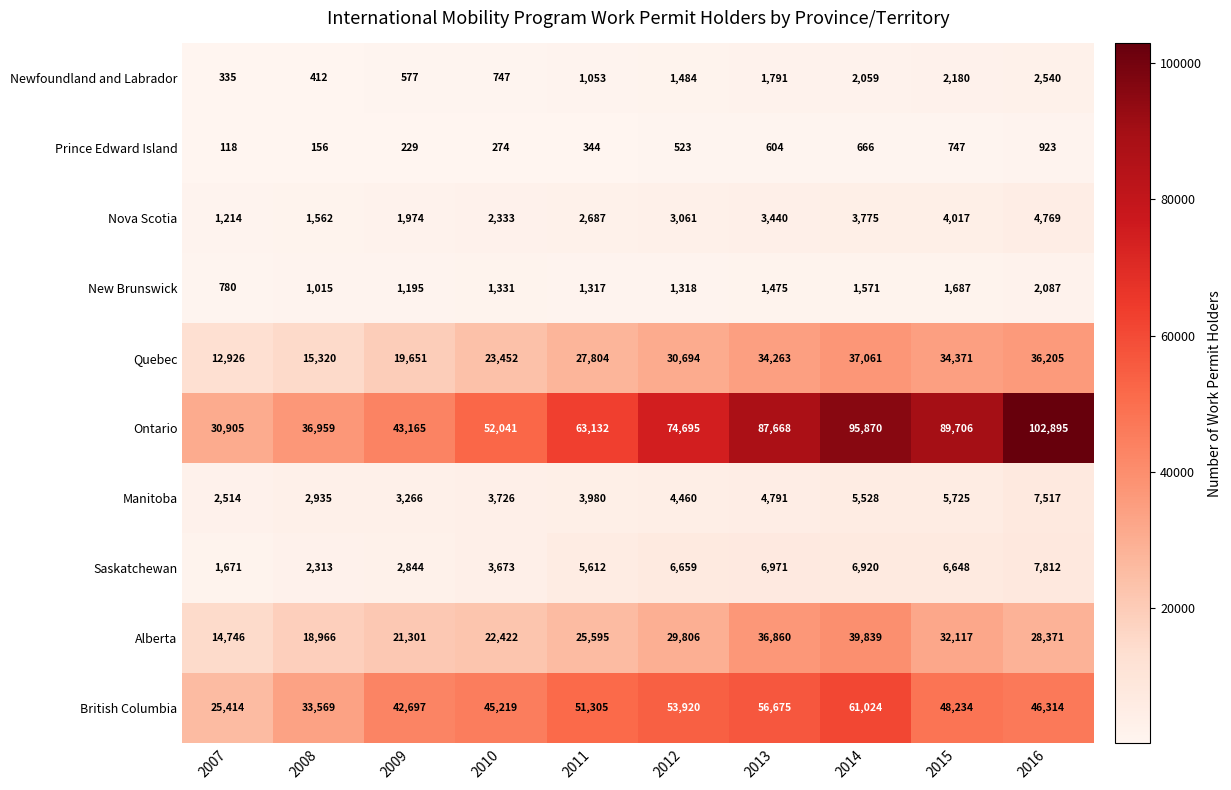

How many distinct data groups are displayed?

10